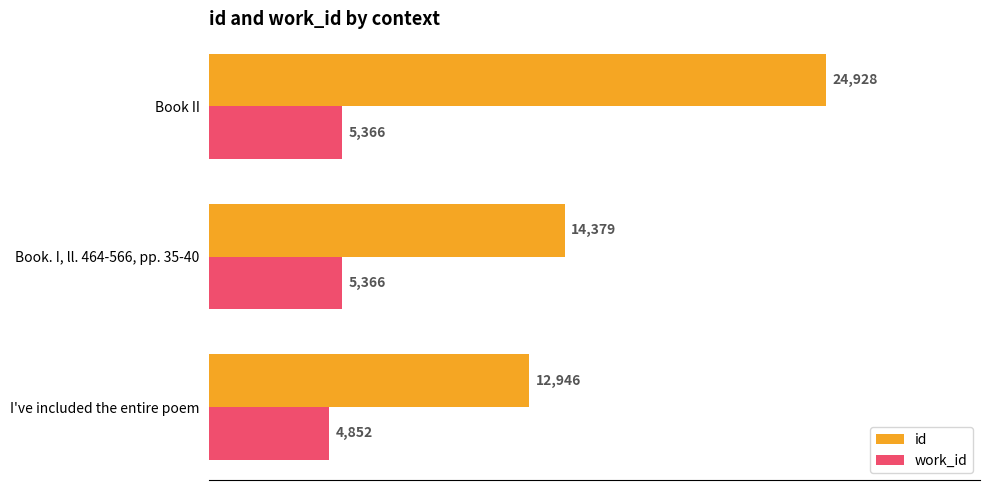

What is the average value of the work_id series?

5195